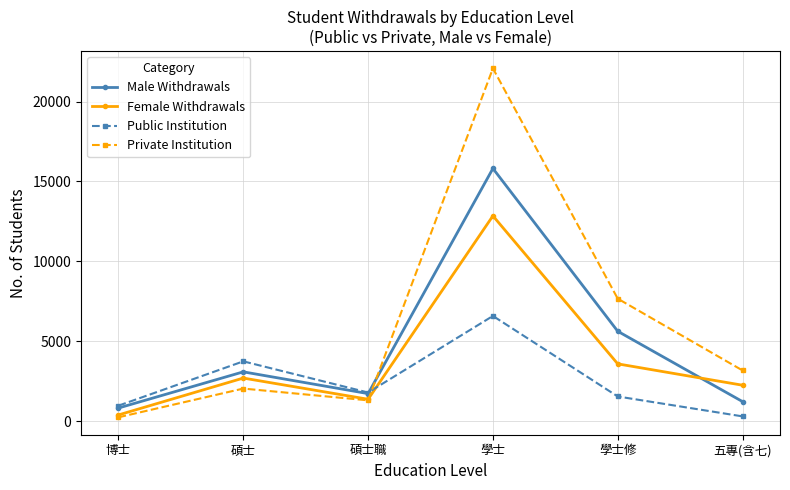

Between 博士 and 學士, which series saw the biggest shift?

Private Institution